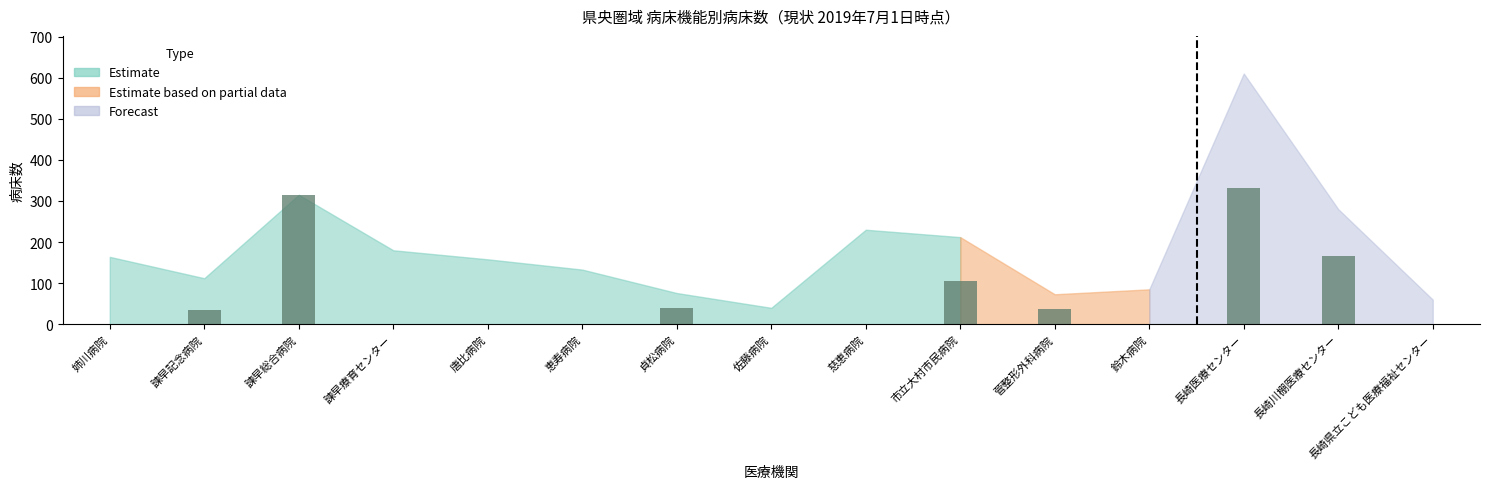

Which category has the highest value across all series?

長崎医療センター